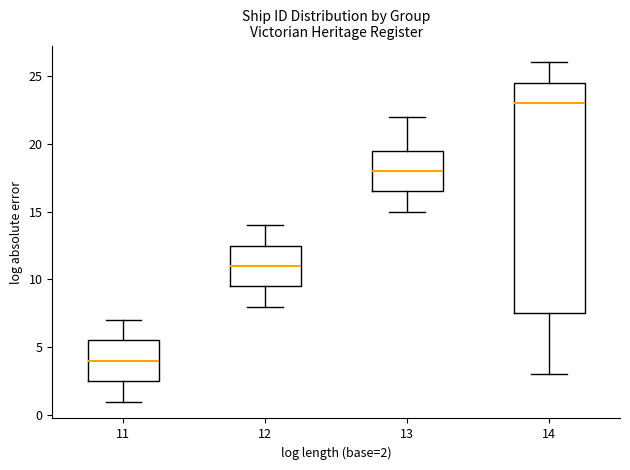

Reading left to right, read every box against the y-axis: the position of its median line, the range the box covers, and the ends of its whiskers. The values are not printed on the chart, so give them approximately, as read against the axis.

11: median 4.0, box 2.5 to 5.5, whiskers 1.0 to 7.0
12: median 11.0, box 9.5 to 12.5, whiskers 8.0 to 14.0
13: median 18.0, box 16.5 to 19.5, whiskers 15.0 to 22.0
14: median 23.0, box 7.5 to 24.5, whiskers 3.0 to 26.0